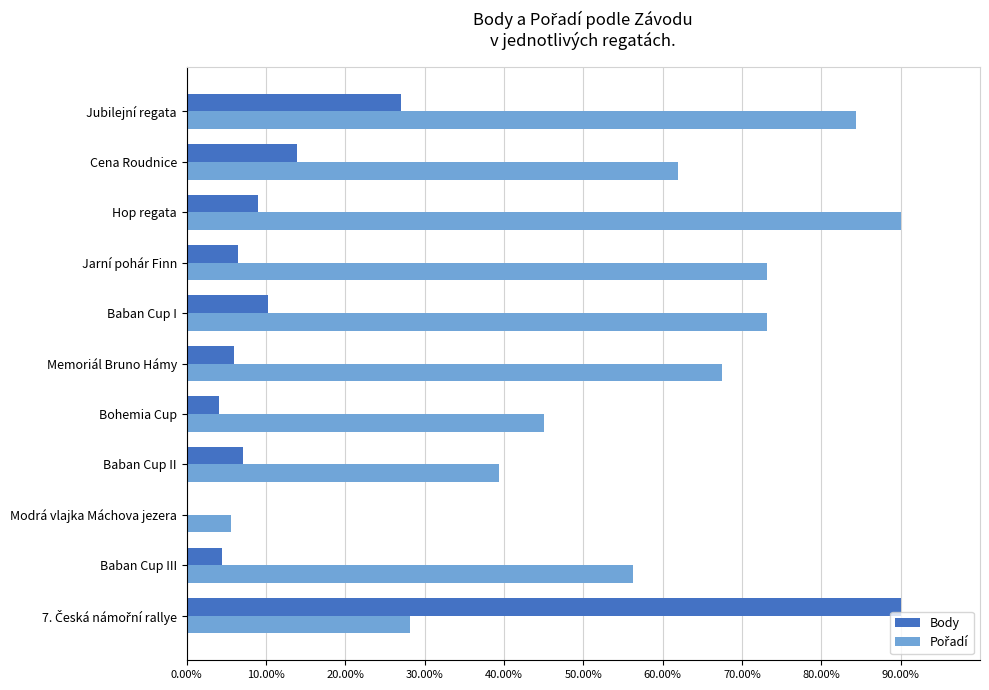

True or false: Body has a value of 22.3 at Cena Roudnice.

False